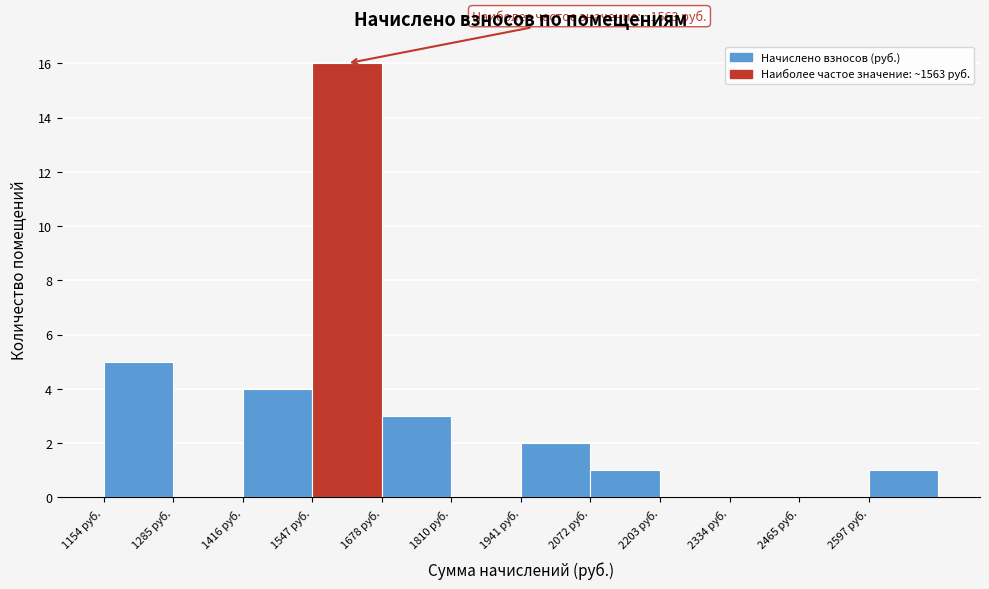

Over which range of the x-axis is the bar tallest?

1540 to 1680